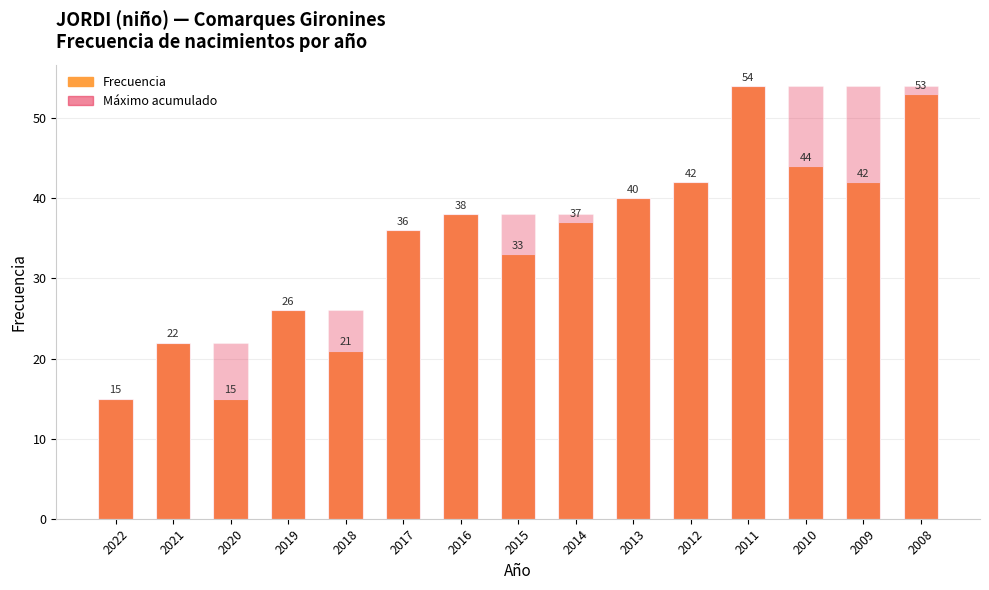

What is the difference between the Frecuencia values at 2008 and 2020?

38